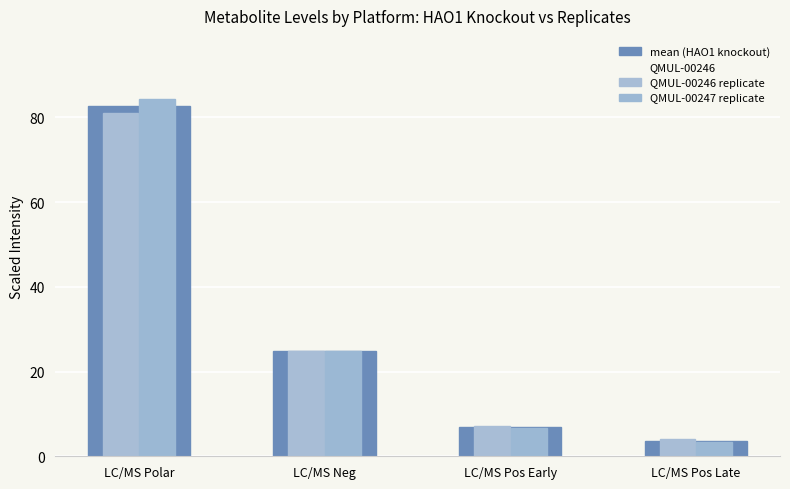

True or false: QMUL-00246 replicate has a value of 24.9 at LC/MS Neg.

True